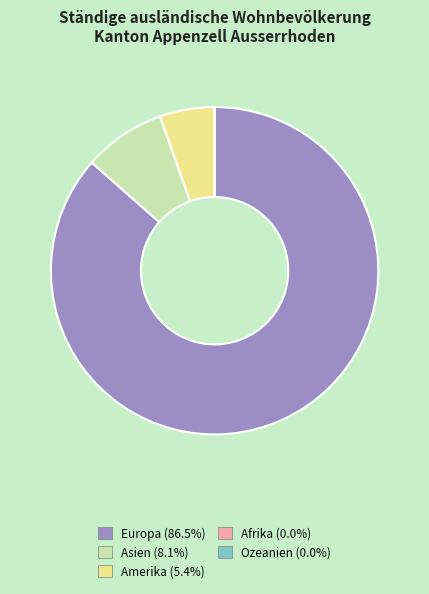

Combined, do Asien and Amerika account for over 50%?

No